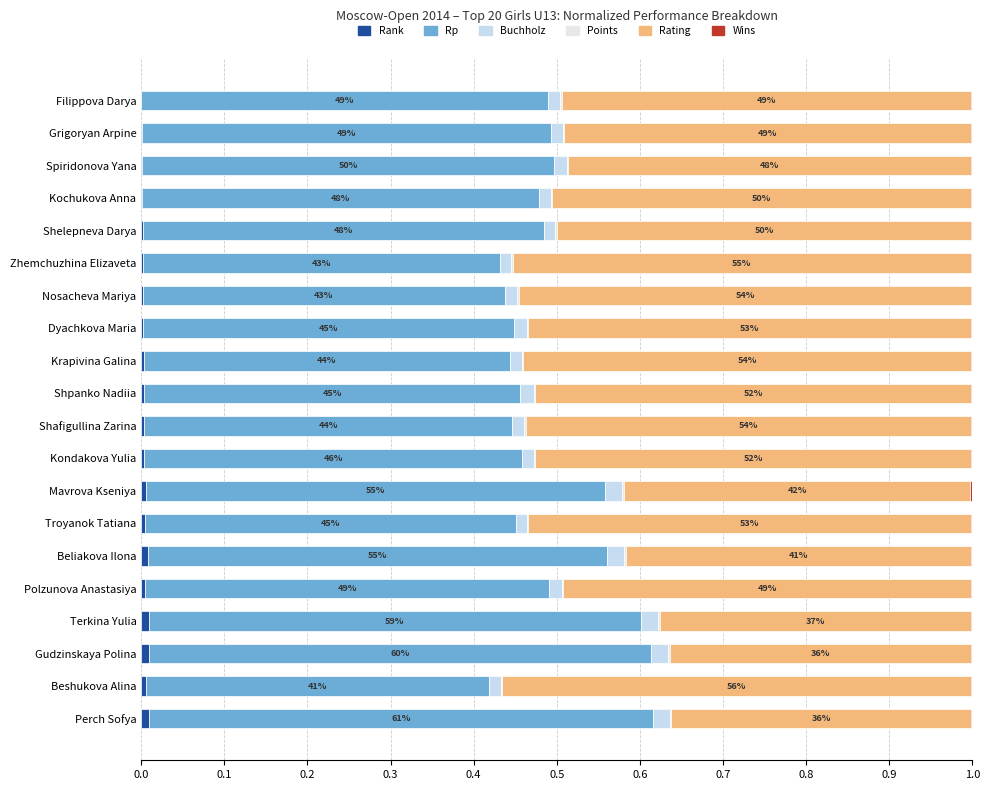

How many series are shown in this chart?

6